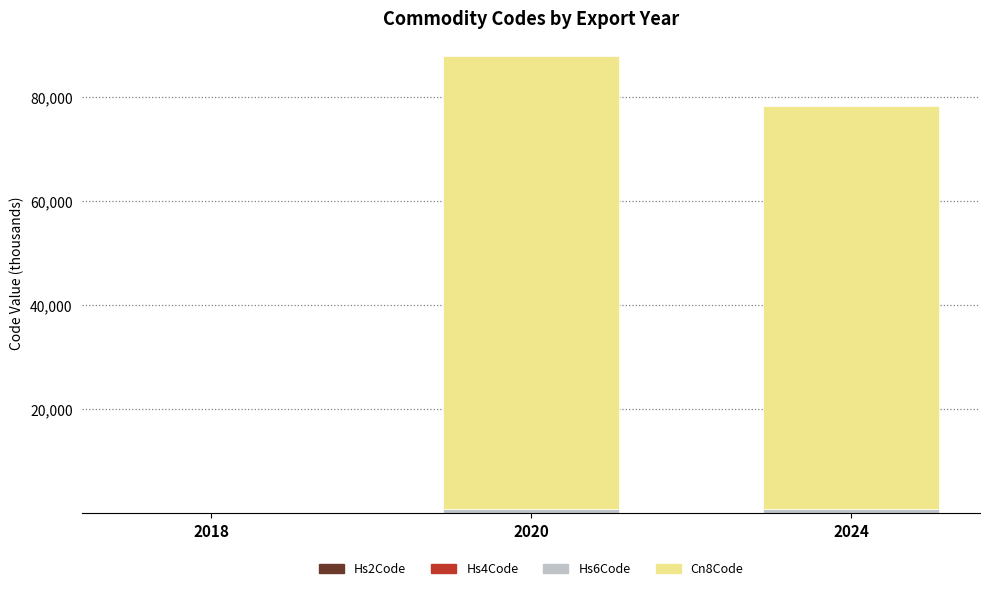

Are the bars horizontal?

No